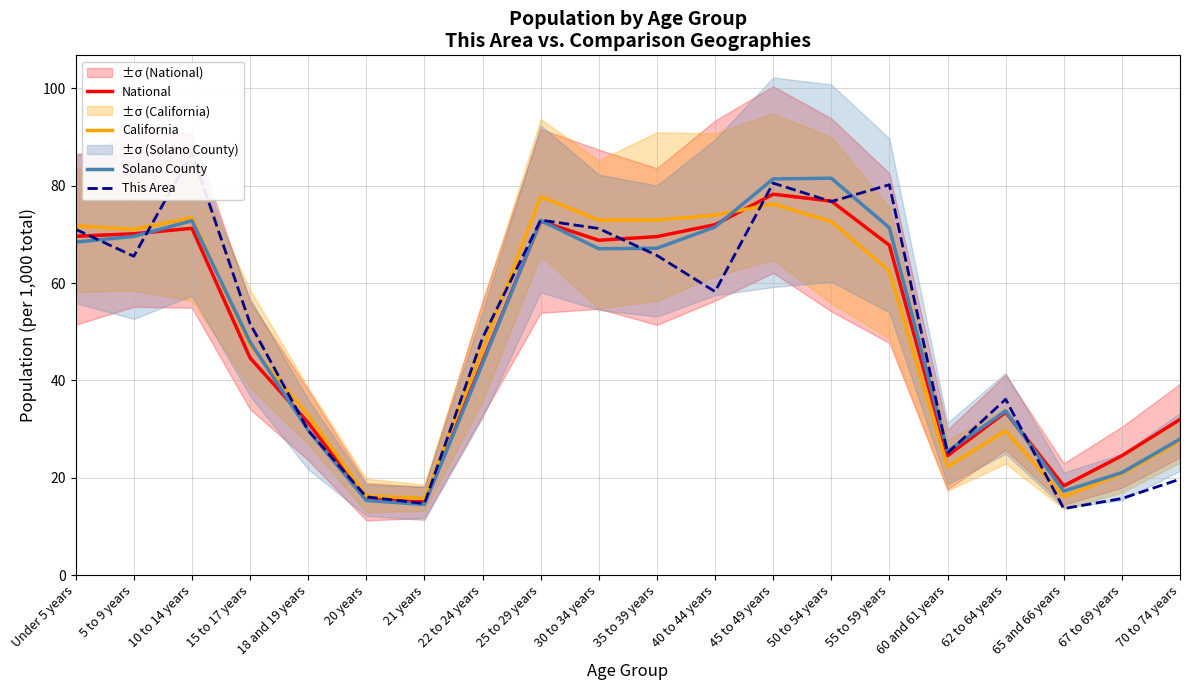

Which series has the largest total across all categories?

National